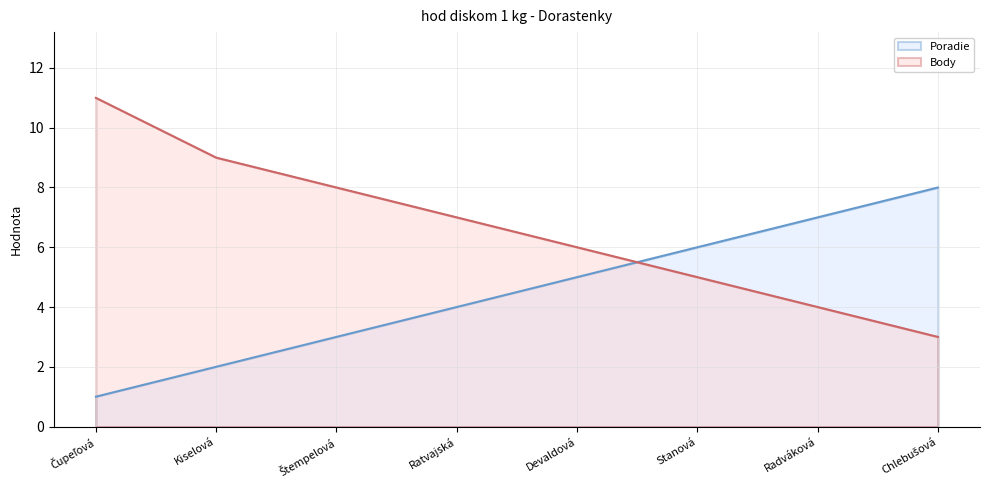

What are all the series names shown in the legend?

Poradie, Body